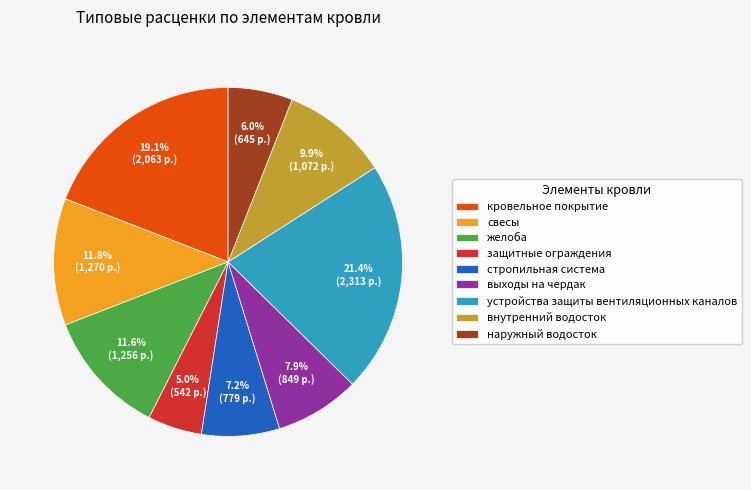

Does внутренний водосток account for over 50% of the chart?

No